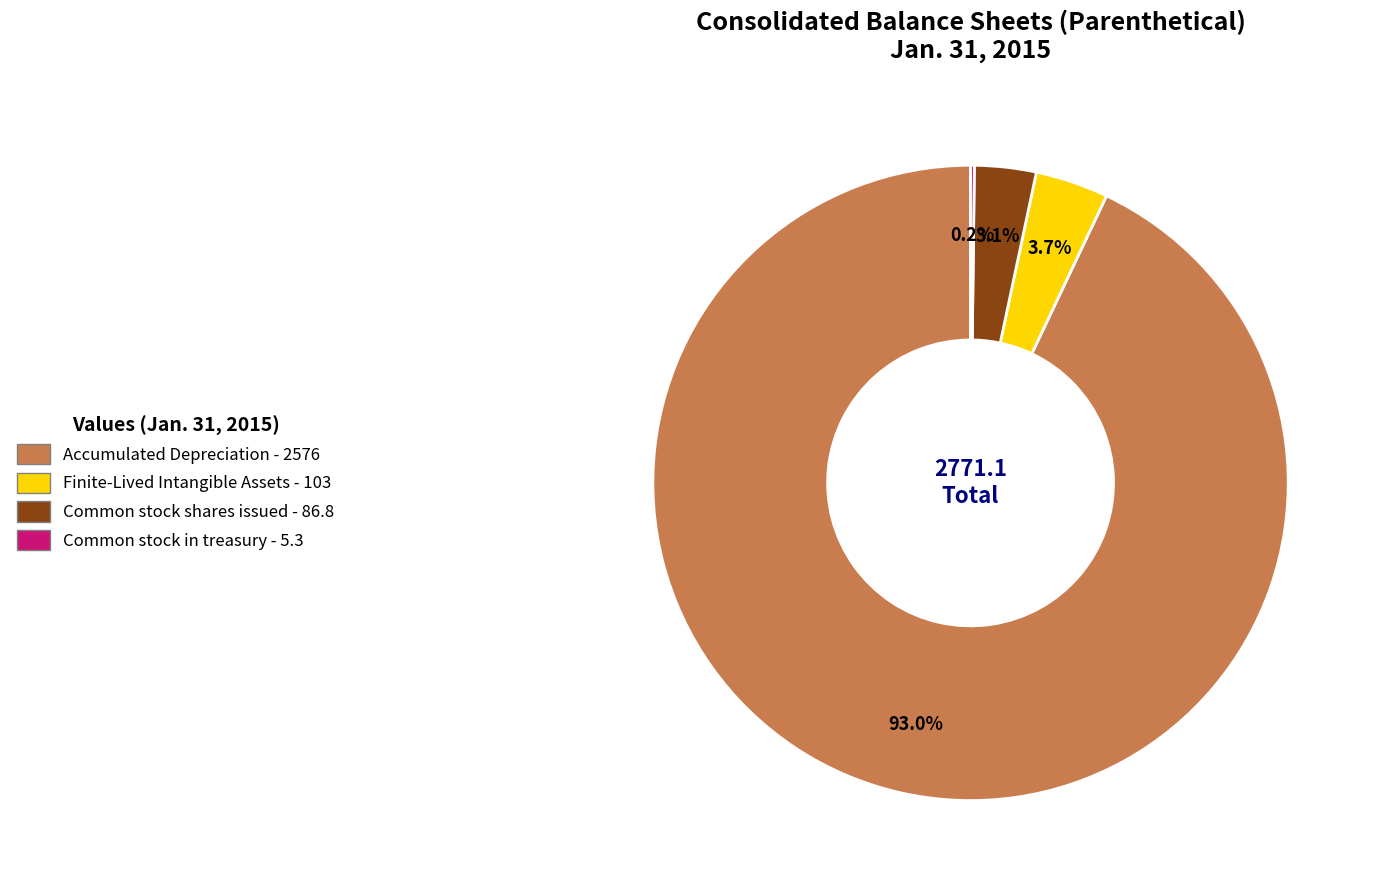

Is there any slice that represents more than half of the pie?

Yes